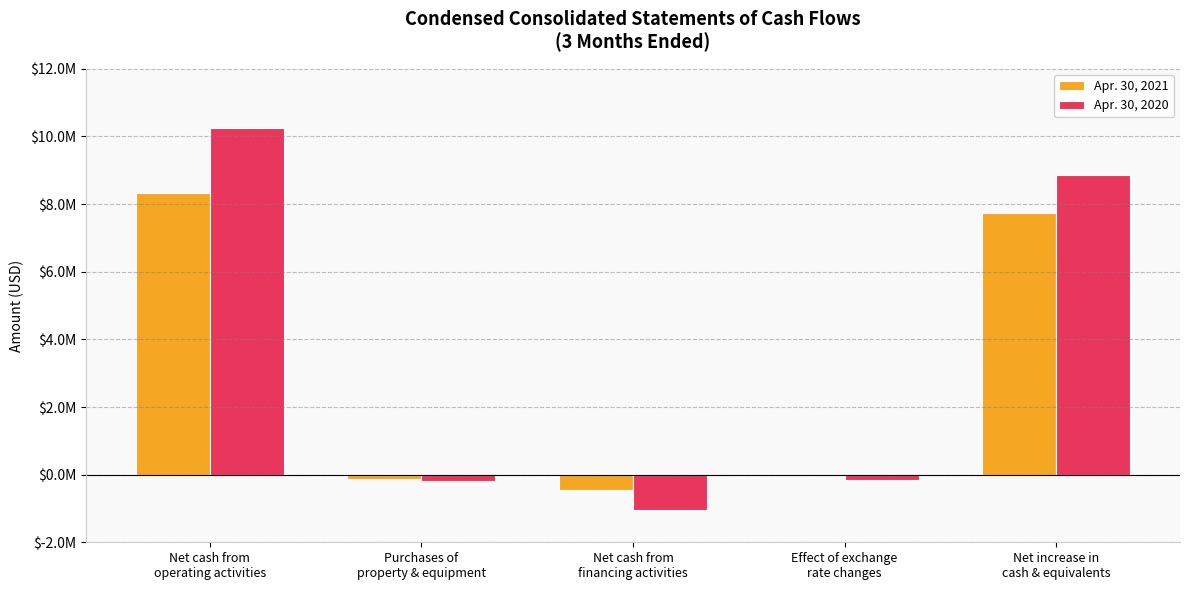

What is the difference between the Apr. 30, 2021 values at Purchases of
property & equipment and Net cash from
financing activities?

326000